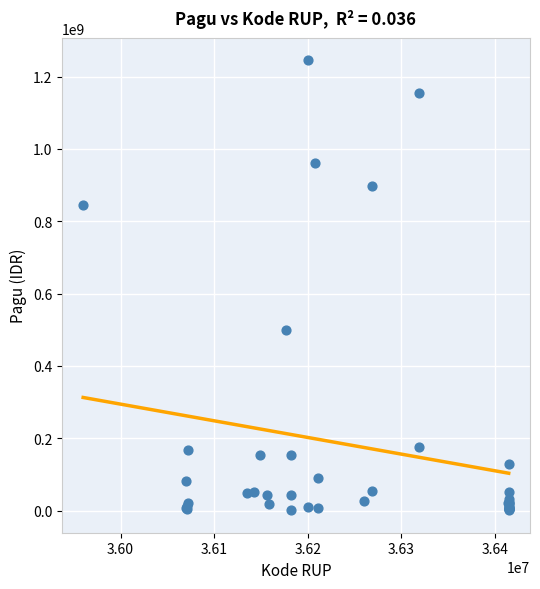

What Y value in the scatter plot is closest to 622840000?

499932000